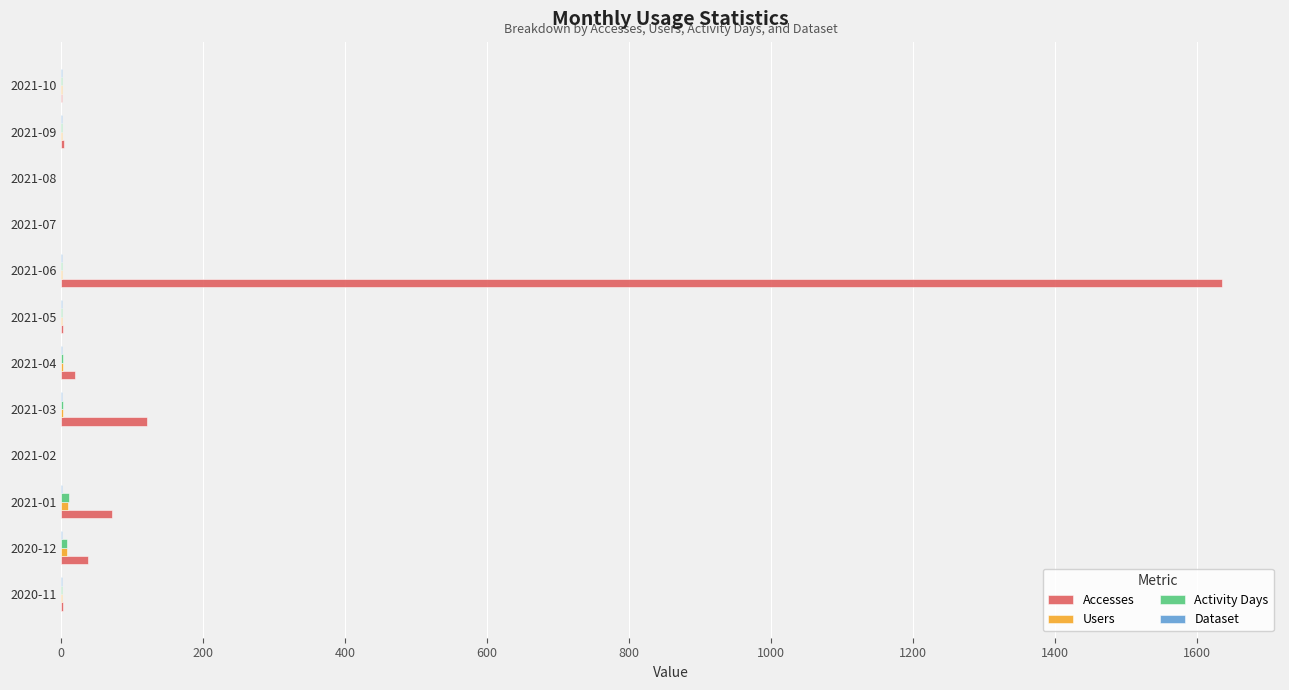

What is the maximum value shown in the chart?

1635